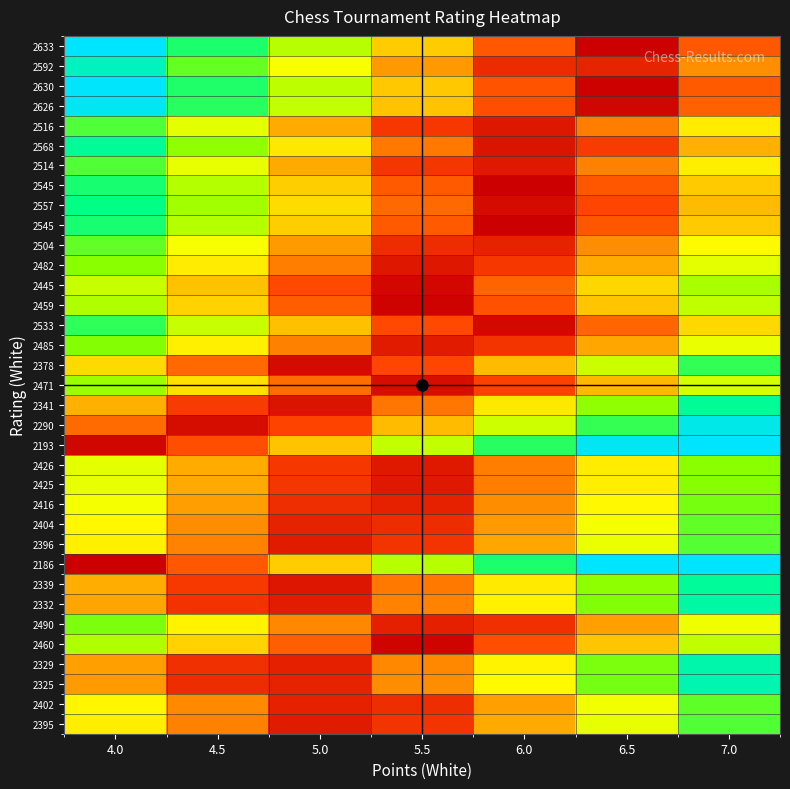

What is the difference between the highest and lowest values at 5.0?

0.6